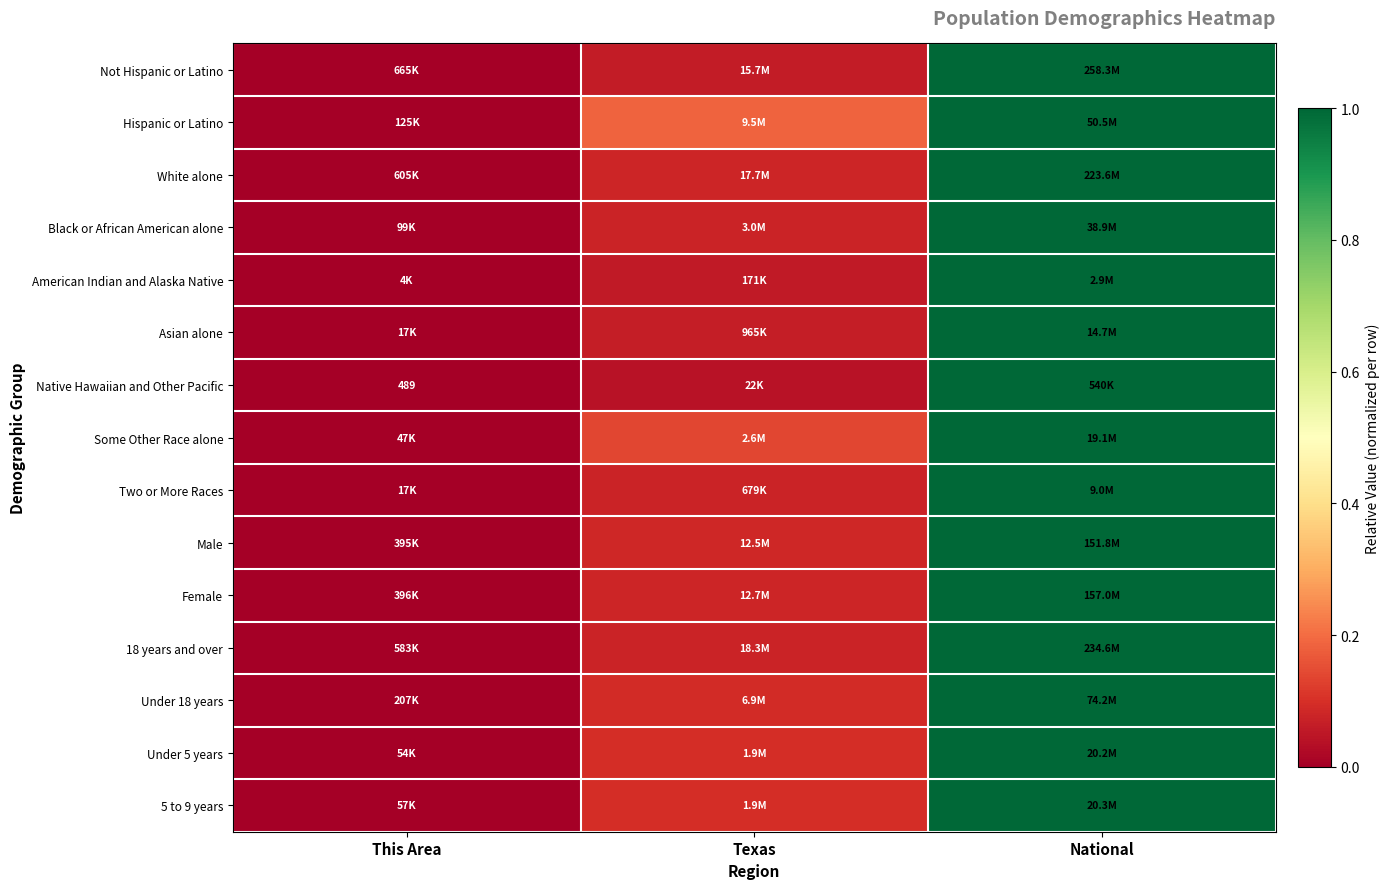

Which has a higher value, This Area or Texas?

Texas